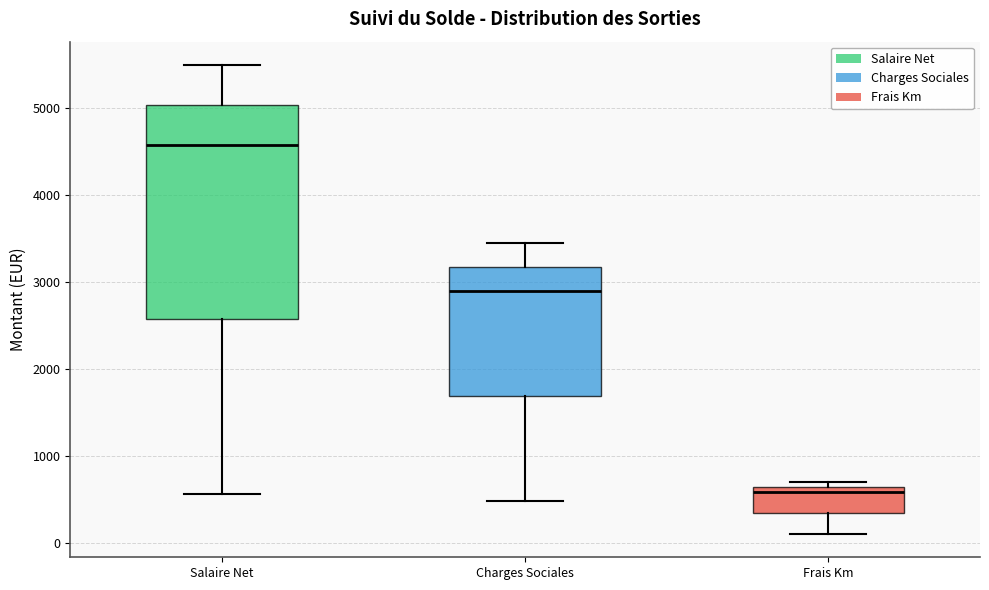

Which box is the tallest, from its lower edge to its upper edge?

Salaire Net